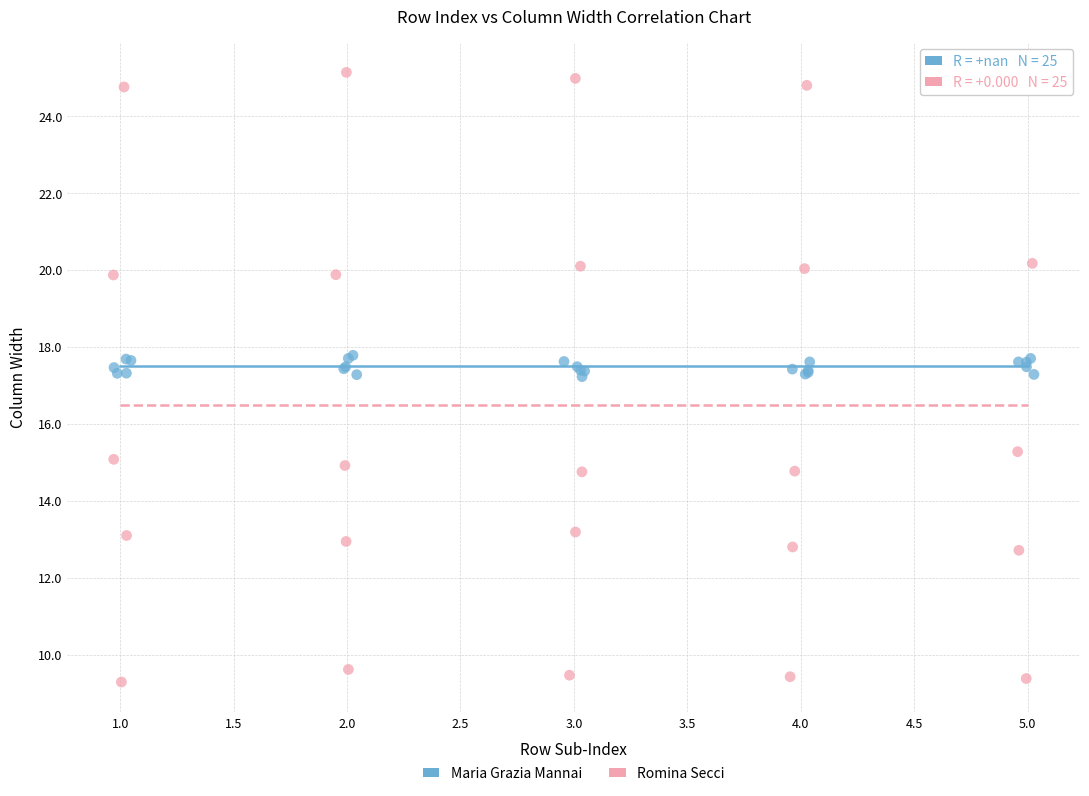

Which series has the largest Y range (max minus min)?

Romina Secci